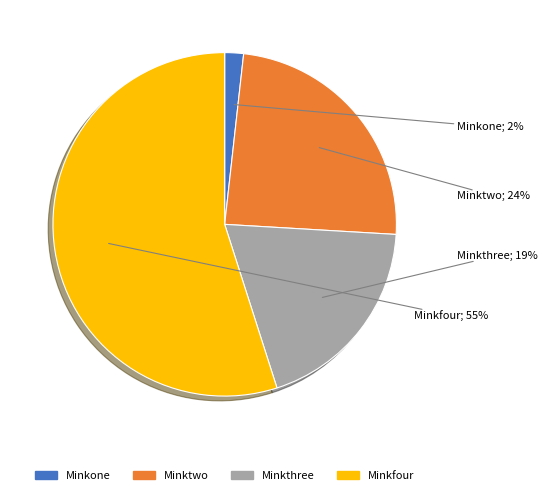

Which slice is the smallest?

Minkone